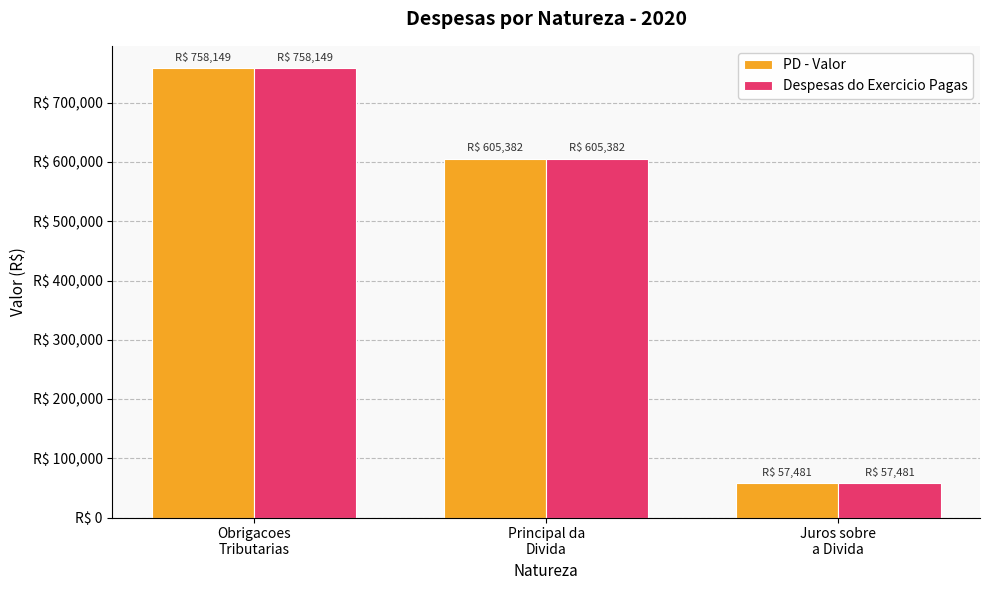

True or false: Despesas do Exercicio Pagas has a value of 970856.6 at Principal da
Divida.

False